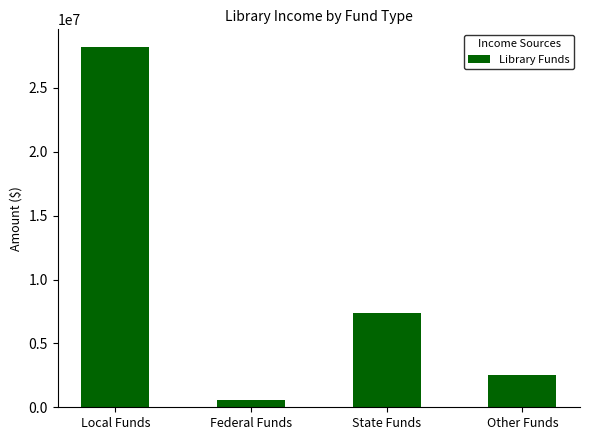

Reading right to left, extract all data points from this chart.

Other Funds=2497978	State Funds=7393807	Federal Funds=600485	Local Funds=28173566